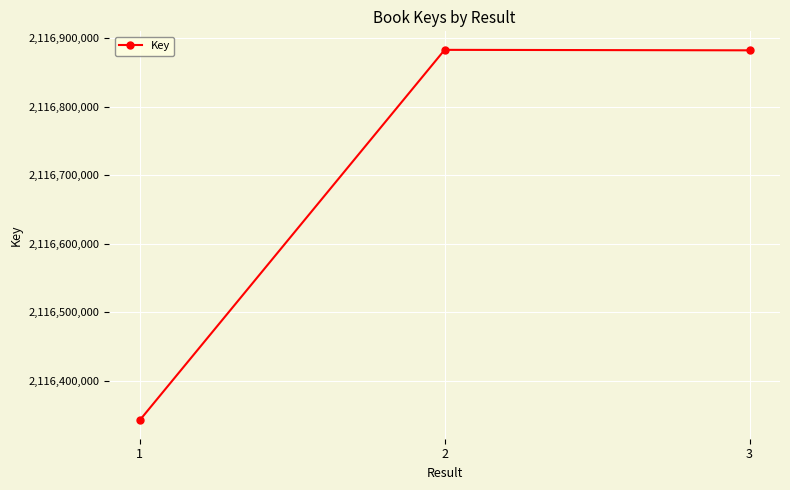

How many distinct data groups are displayed?

1